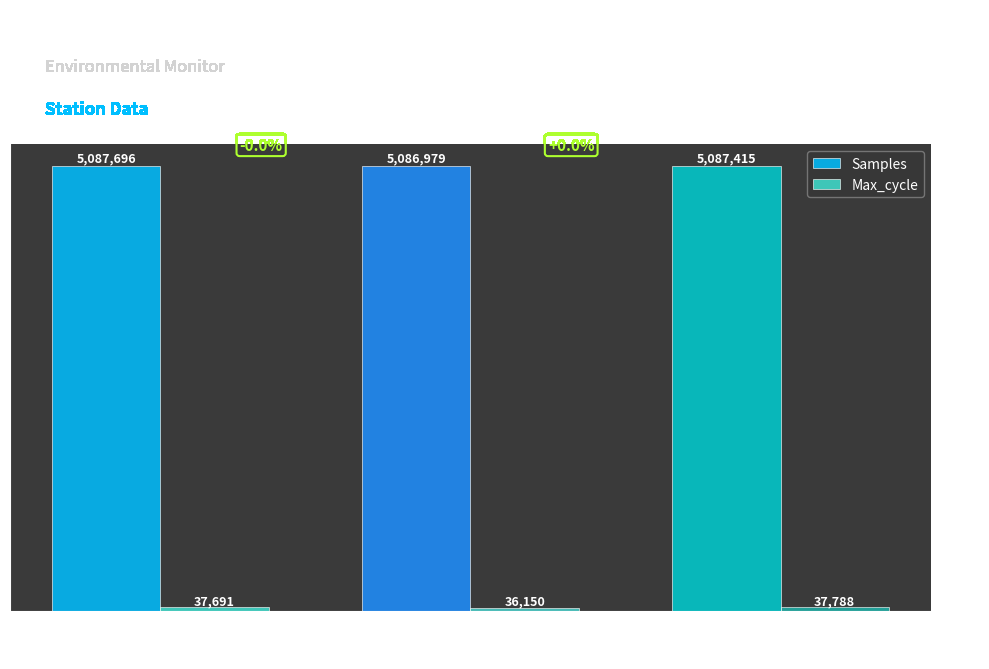

What is the sum of all Samples values?

15262090